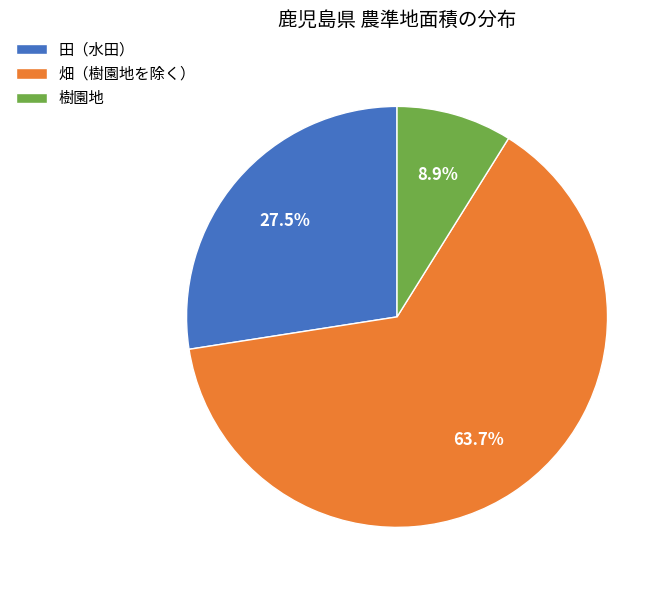

Rank the categories by value from highest to lowest.

畑（樹園地を除く）, 田（水田）, 樹園地